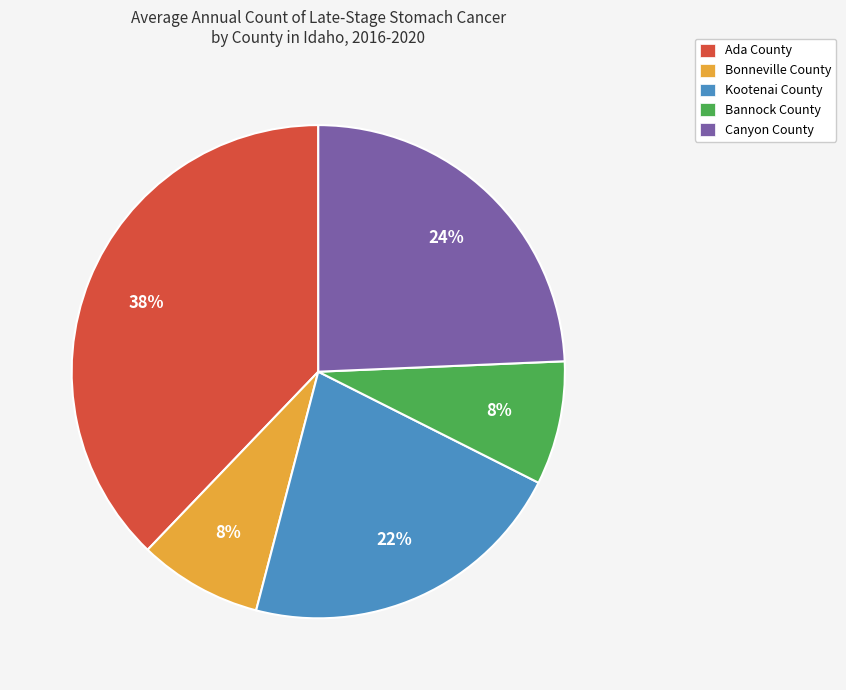

Do Bonneville County and Kootenai County together represent more than half of the pie?

No